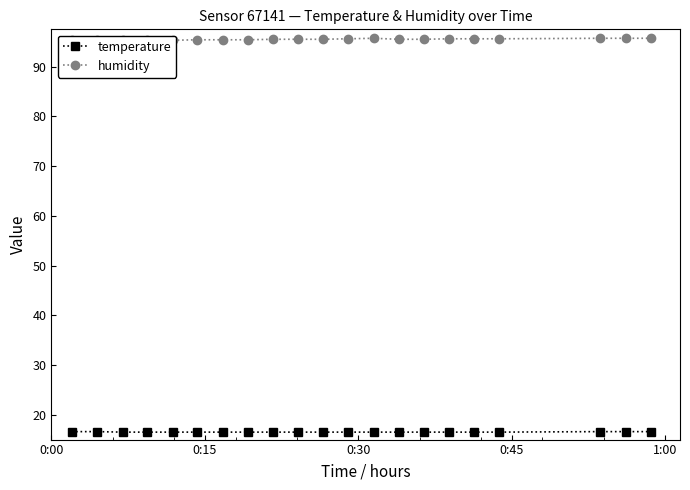

What is the difference between the maximum and minimum values in the humidity series?

0.4